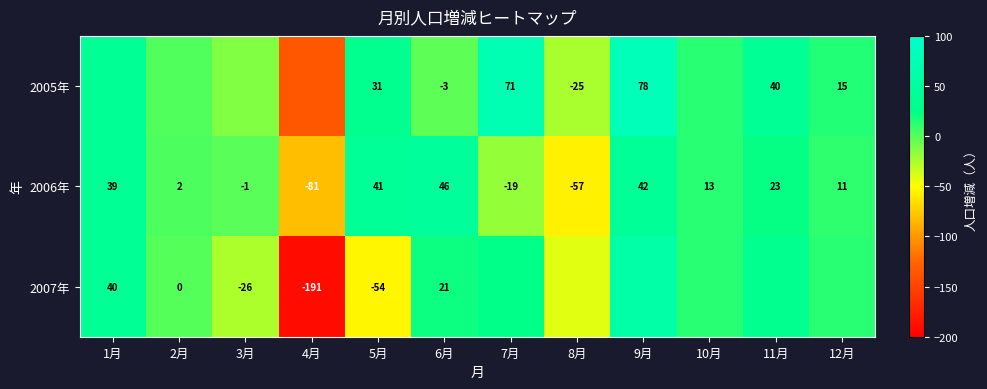

The 2007年 series shows -26.0 at 3月. True or false?

True